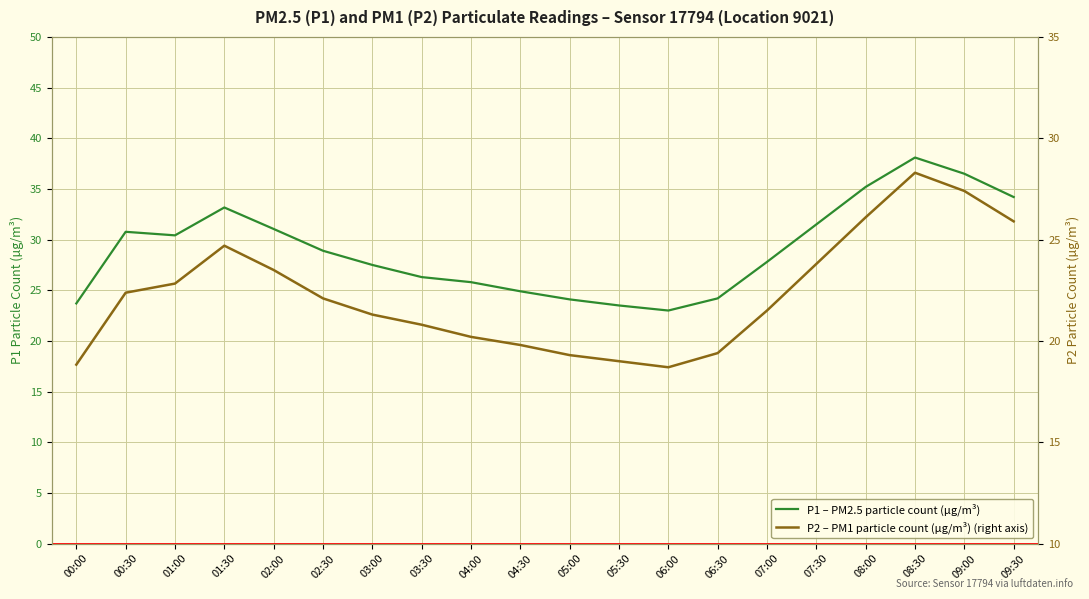

Which series changed the most between 01:00 and 05:00?

P1 – PM2.5 particle count (µg/m³)